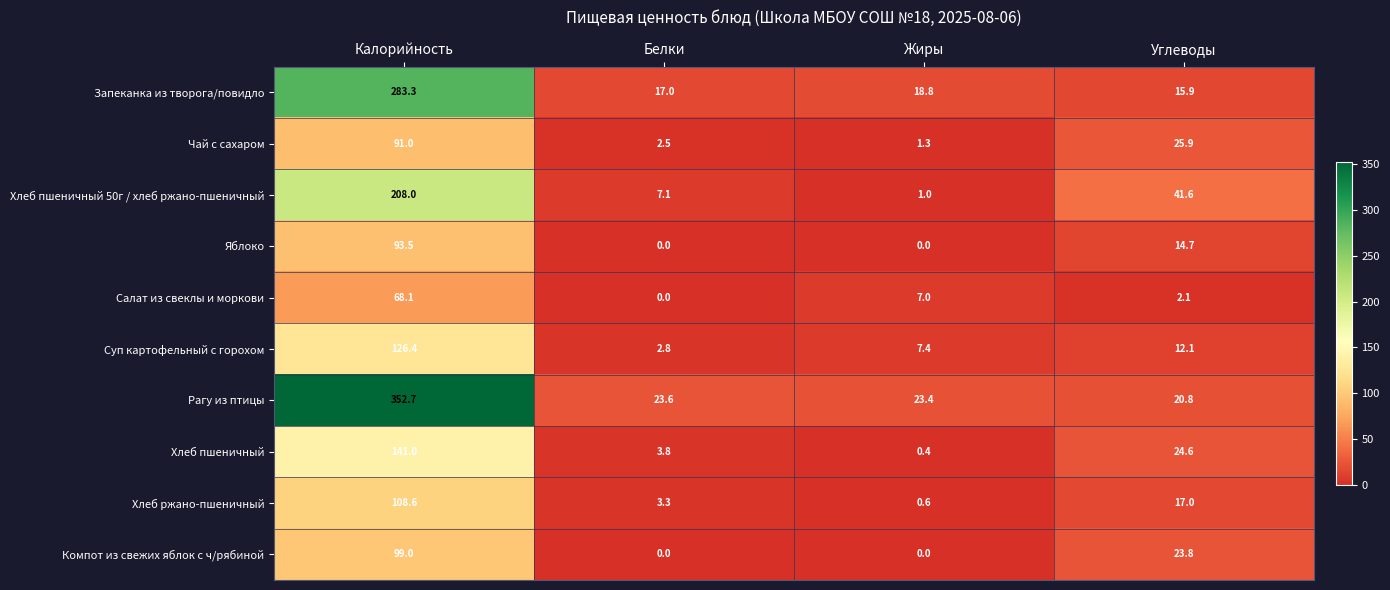

Which category has the highest value across all series?

Калорийность